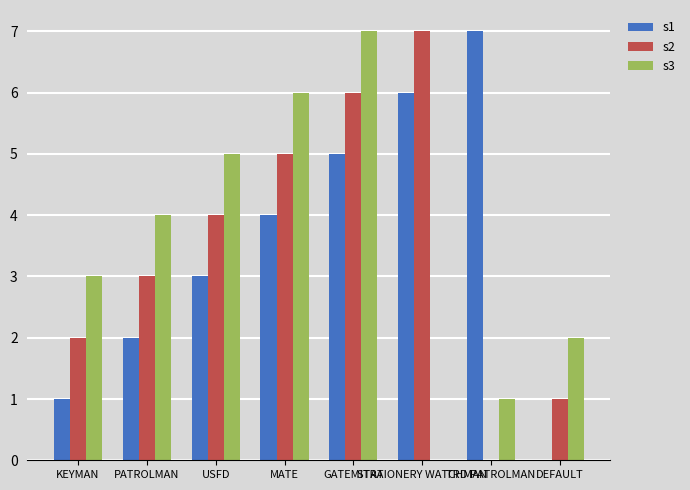

How many s1 values are between 2 and 6?

5